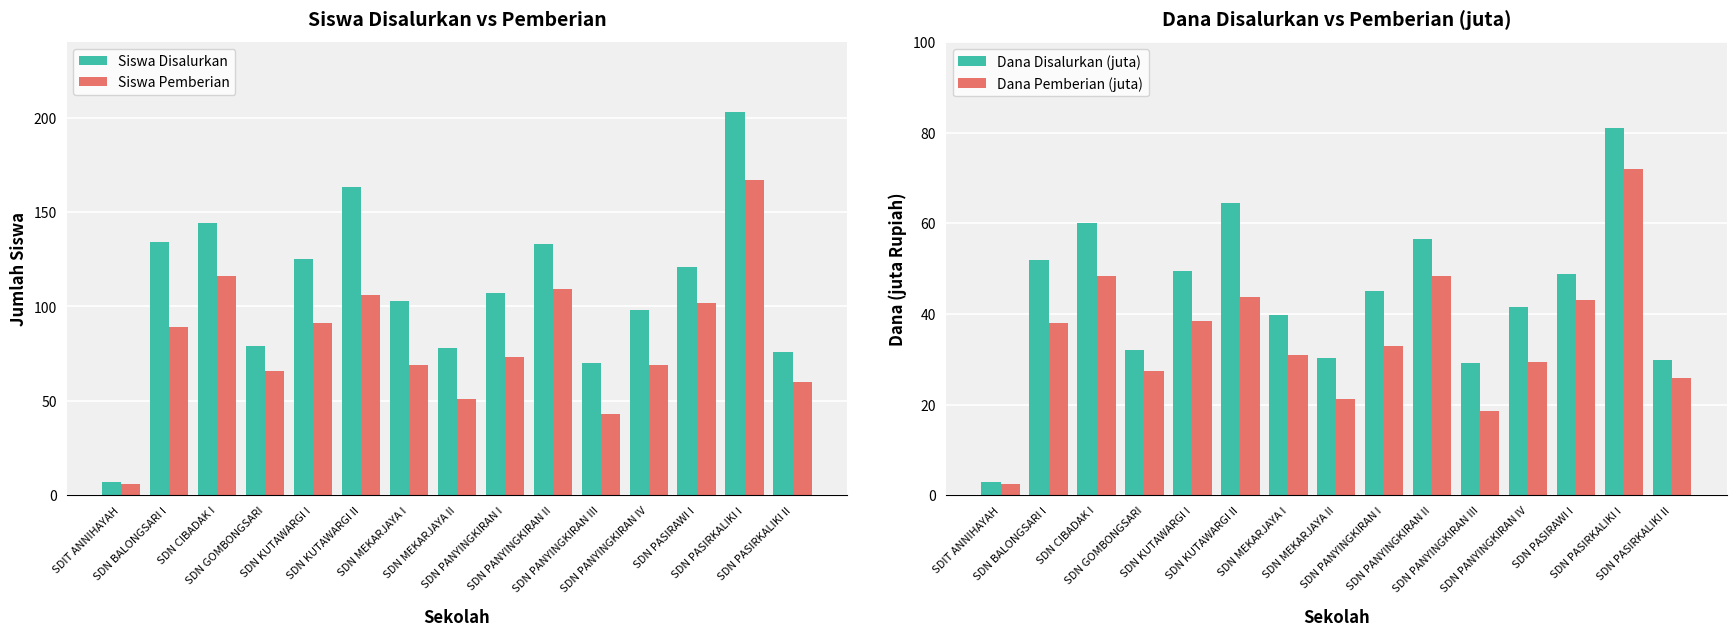

At which label does Dana Disalurkan (juta) first exceed 45?

SDN BALONGSARI I